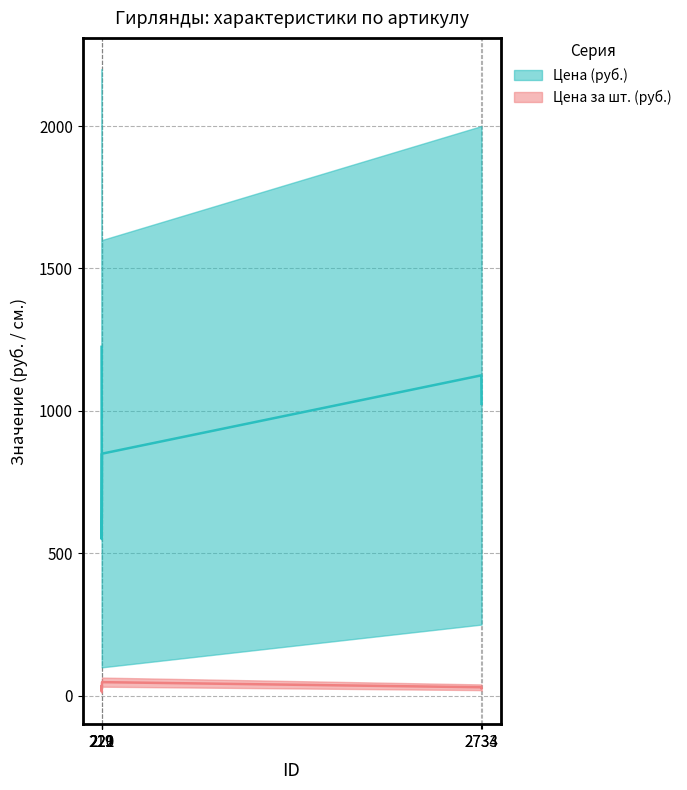

Between 219 and 221, which series saw the biggest shift?

Цена (руб.)